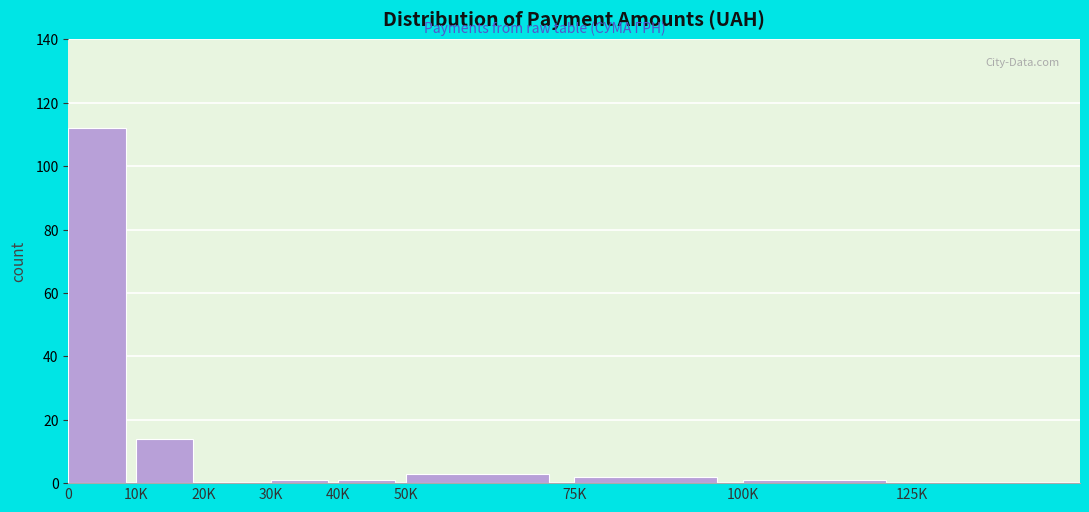

Reading right to left, transcribe all the data shown in this chart.

125K=0	100K=1	75K=2	50K=3	40K=1	30K=1	20K=0	10K=14	0=112